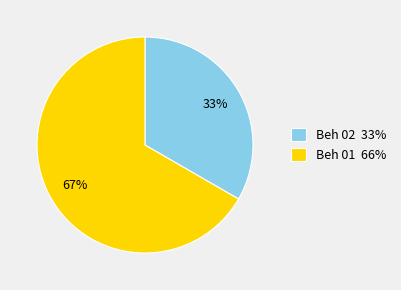

Is it true that Beh 02 is 33% of the pie?

True